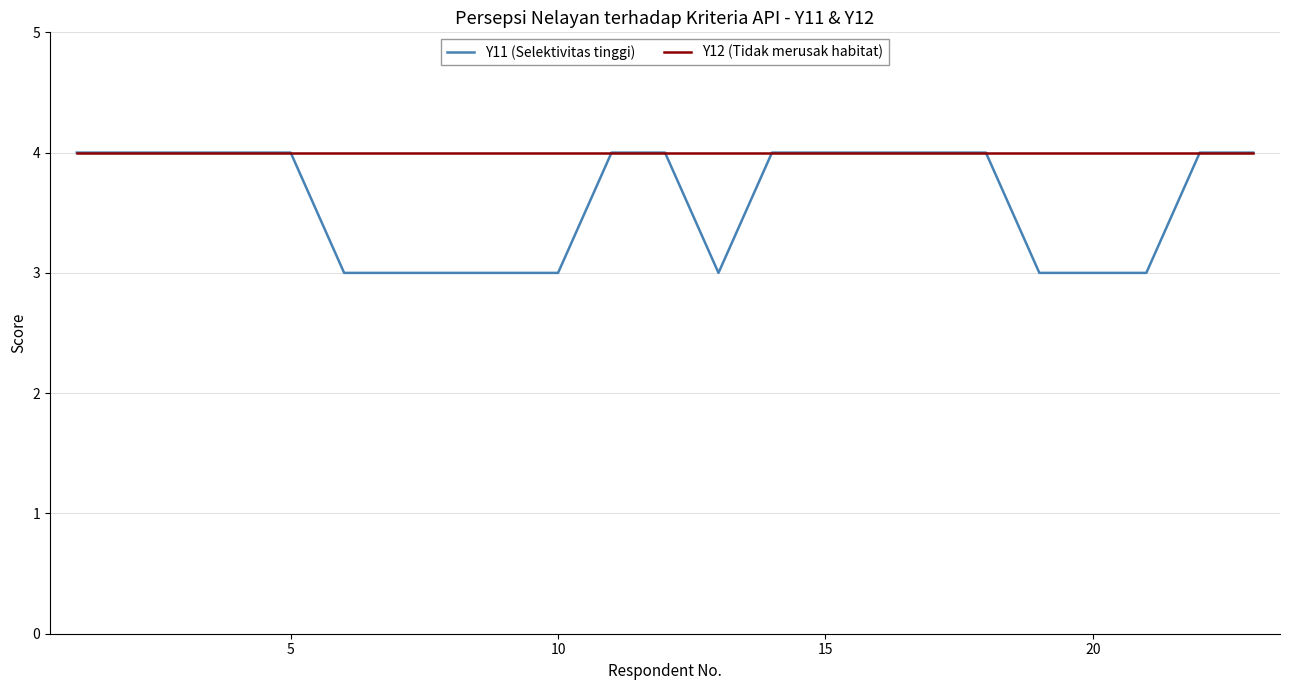

Which series has the widest spread of values?

Y11 (Selektivitas tinggi)